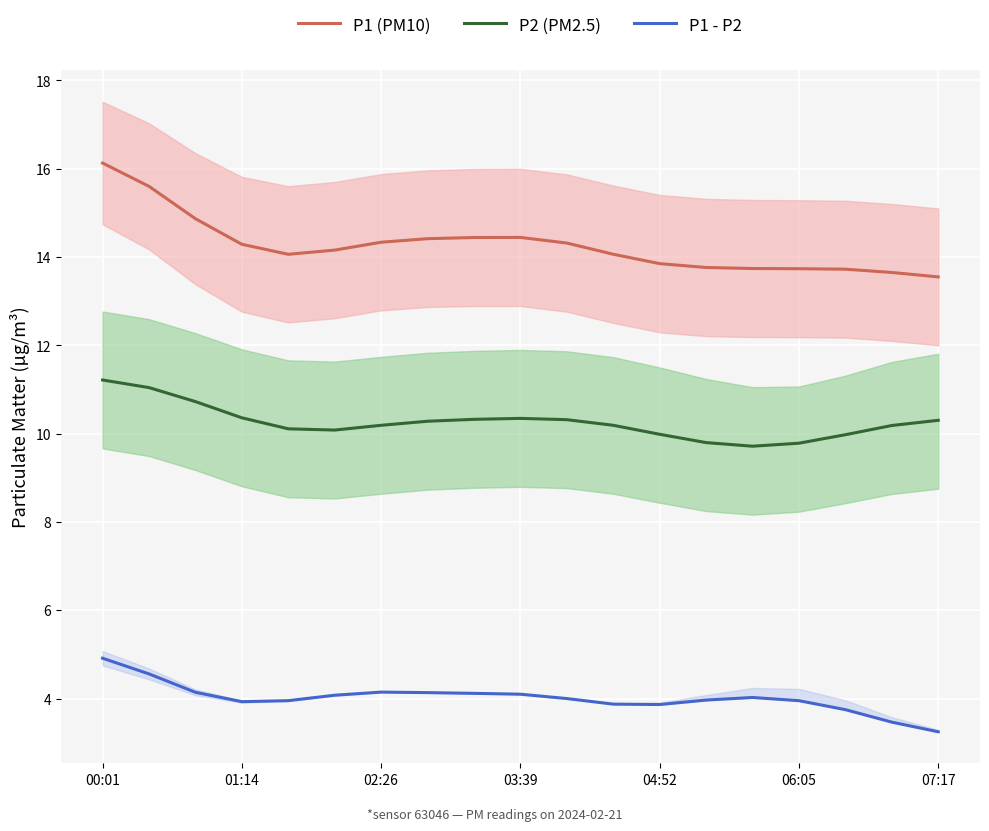

At which category is the sum across all series the highest?

00:01